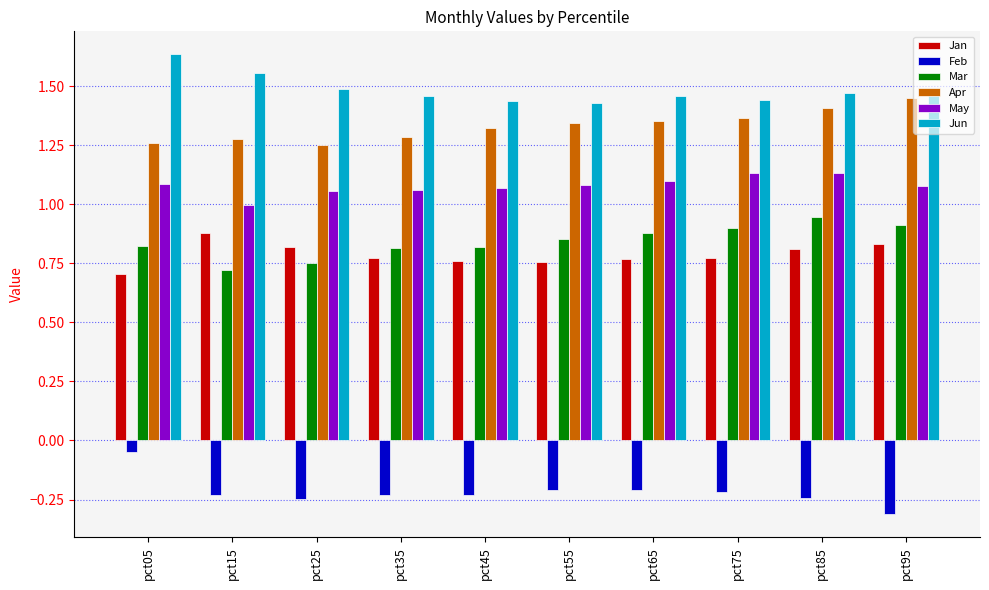

What is the minimum value shown in the chart?

-0.3